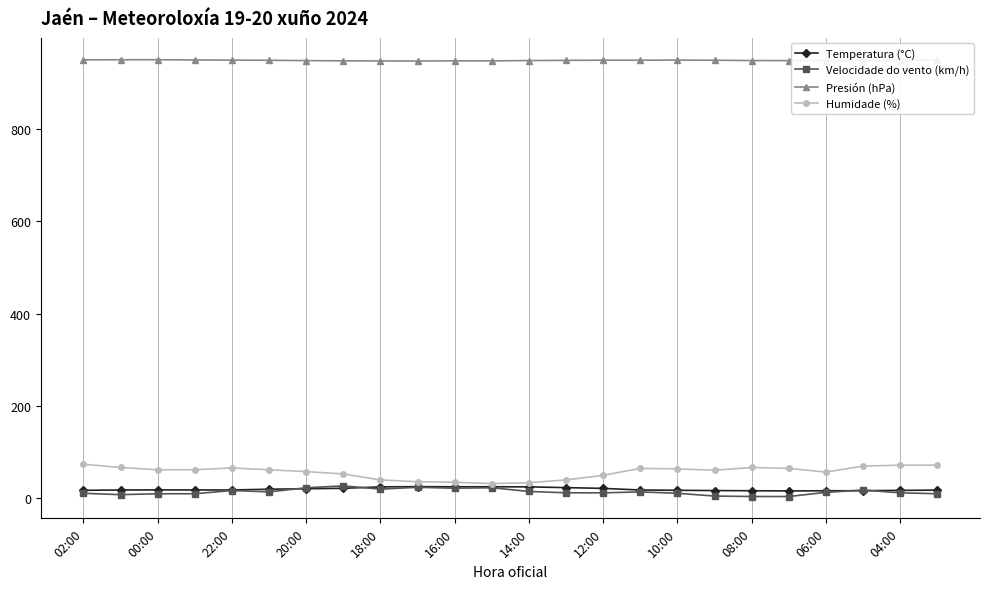

True or false: Velocidade do vento (km/h) and Presión (hPa) cross at least once.

False